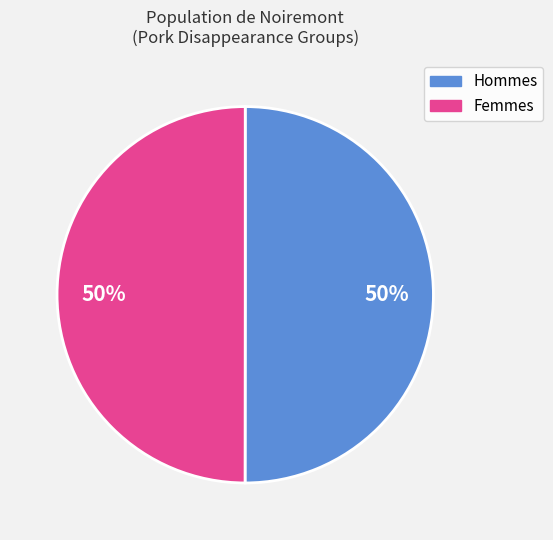

To the nearest percent, what is the average slice percentage?

50%